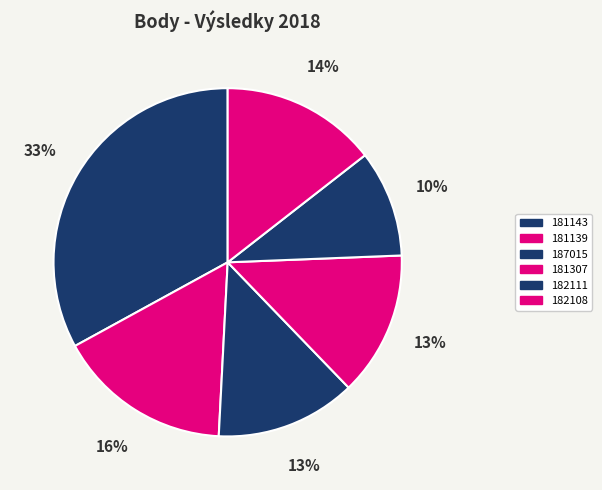

To the nearest percent, what portion does 182111 represent?

10%